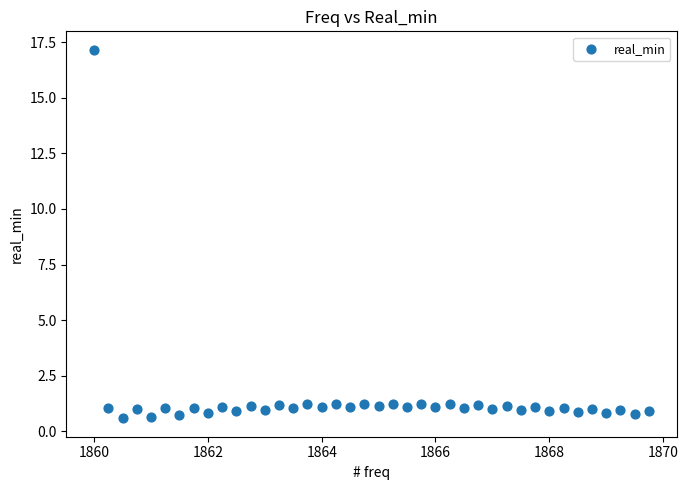

How many points are shown in the scatter plot?

40